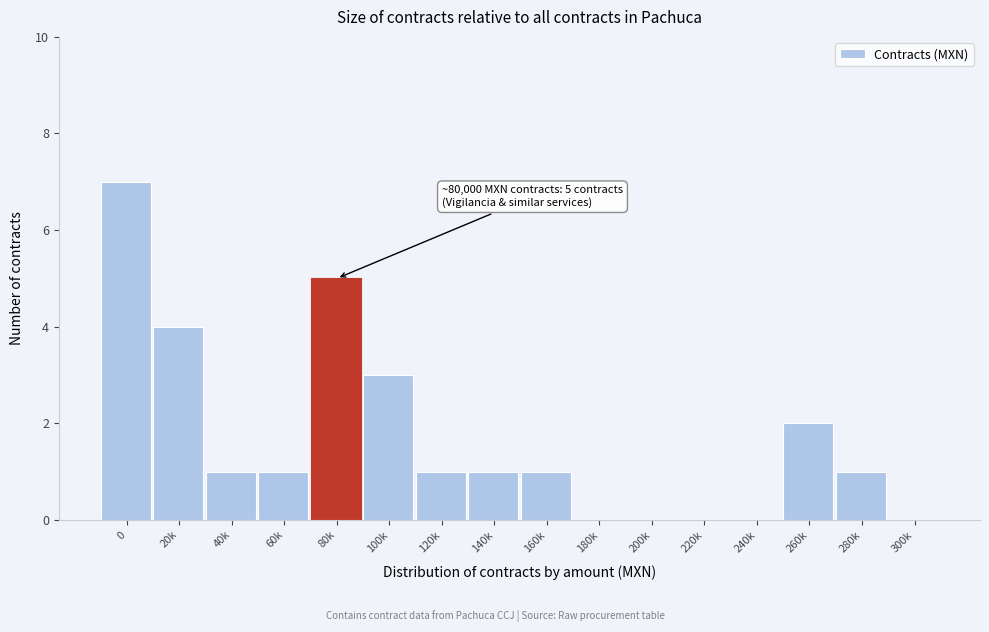

Reading left to right, extract all data points from this chart.

0=7	20k=4	40k=1	60k=1	80k=5	100k=3	120k=1	140k=1	160k=1	180k=0	200k=0	220k=0	240k=0	260k=2	280k=1	300k=0